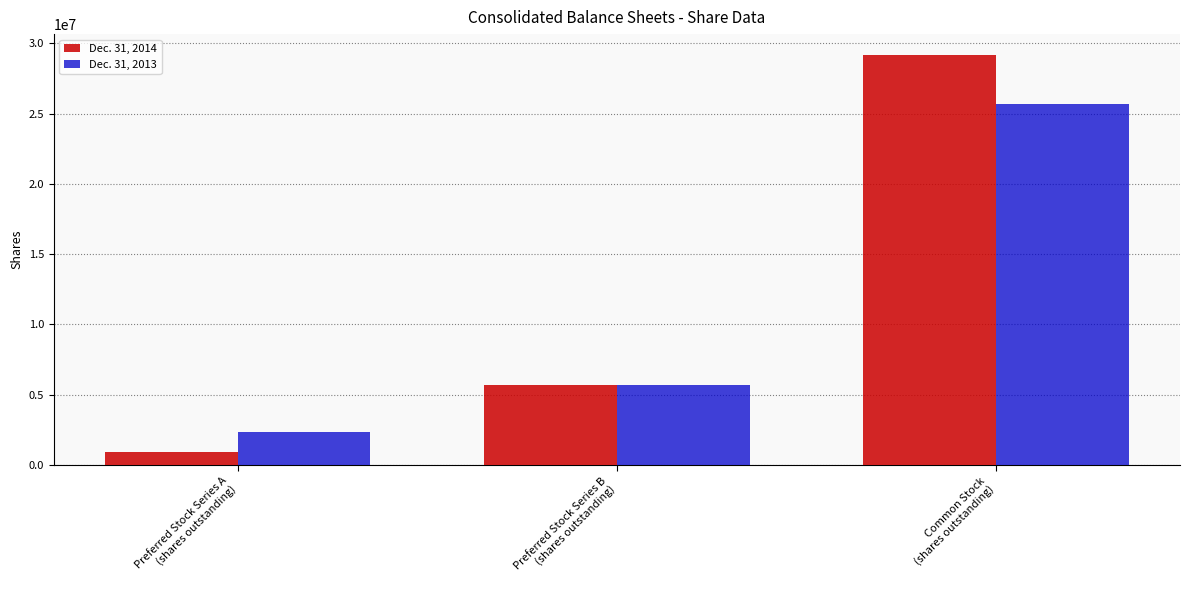

Rank the series by their average value, from lowest to highest.

Dec. 31, 2013, Dec. 31, 2014